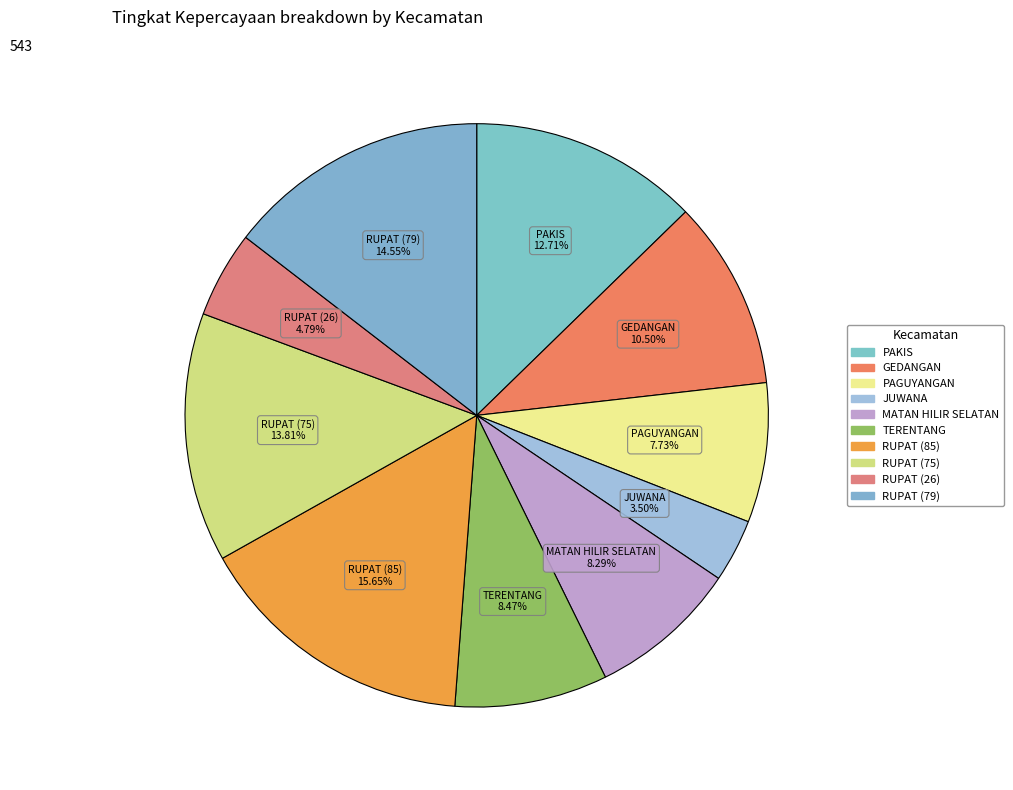

Is it true that JUWANA is 1% of the pie?

False